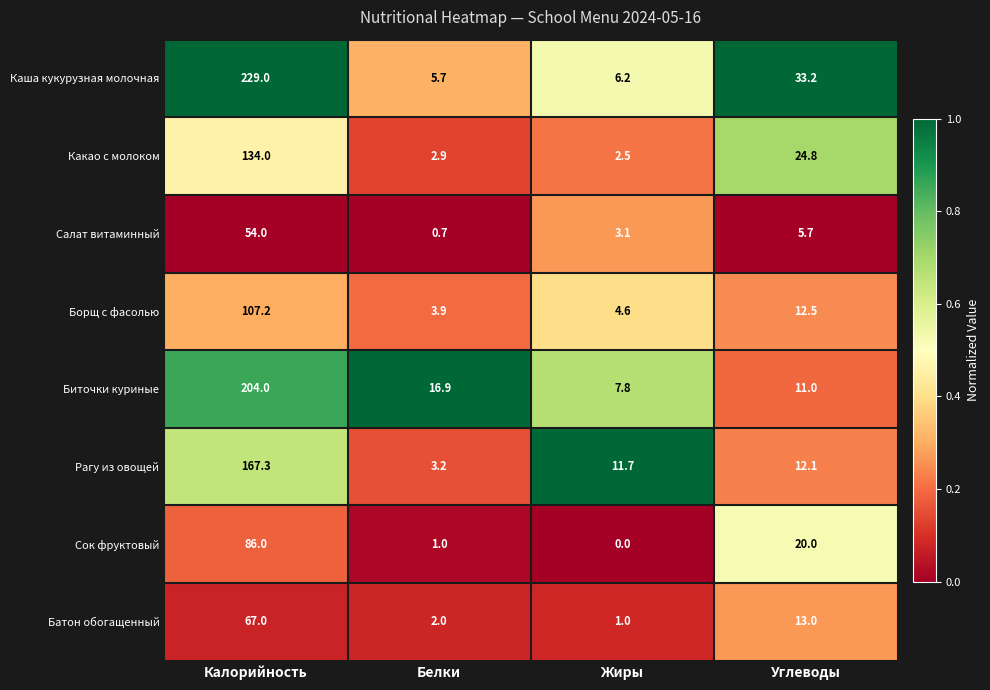

What is the maximum value shown in the chart?

229.0